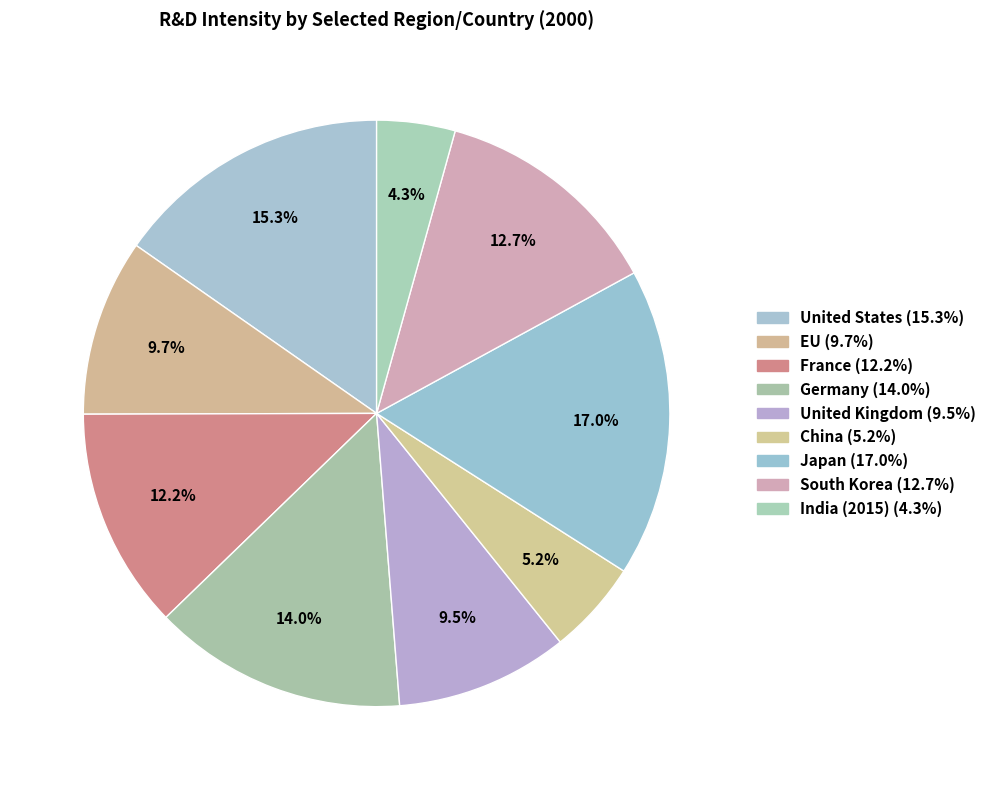

How many slices are in this pie chart?

9